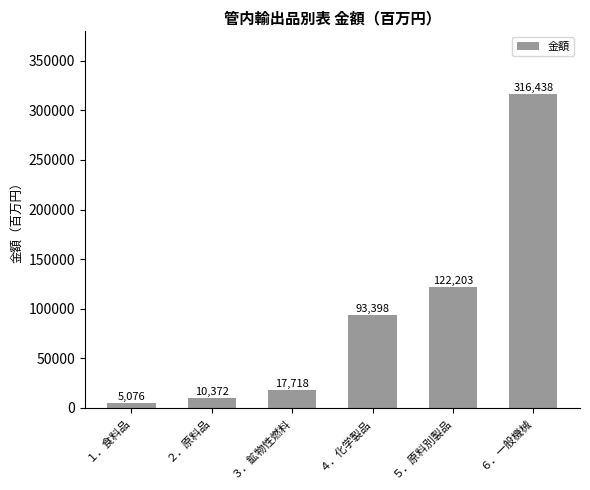

What is the difference between the maximum and second lowest values?

306066.0